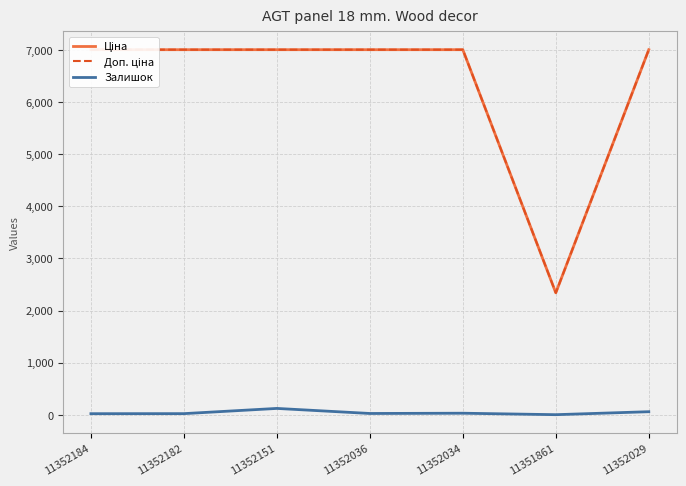

What is the difference between the Ціна values at 11351861 and 11352182?

4662.4